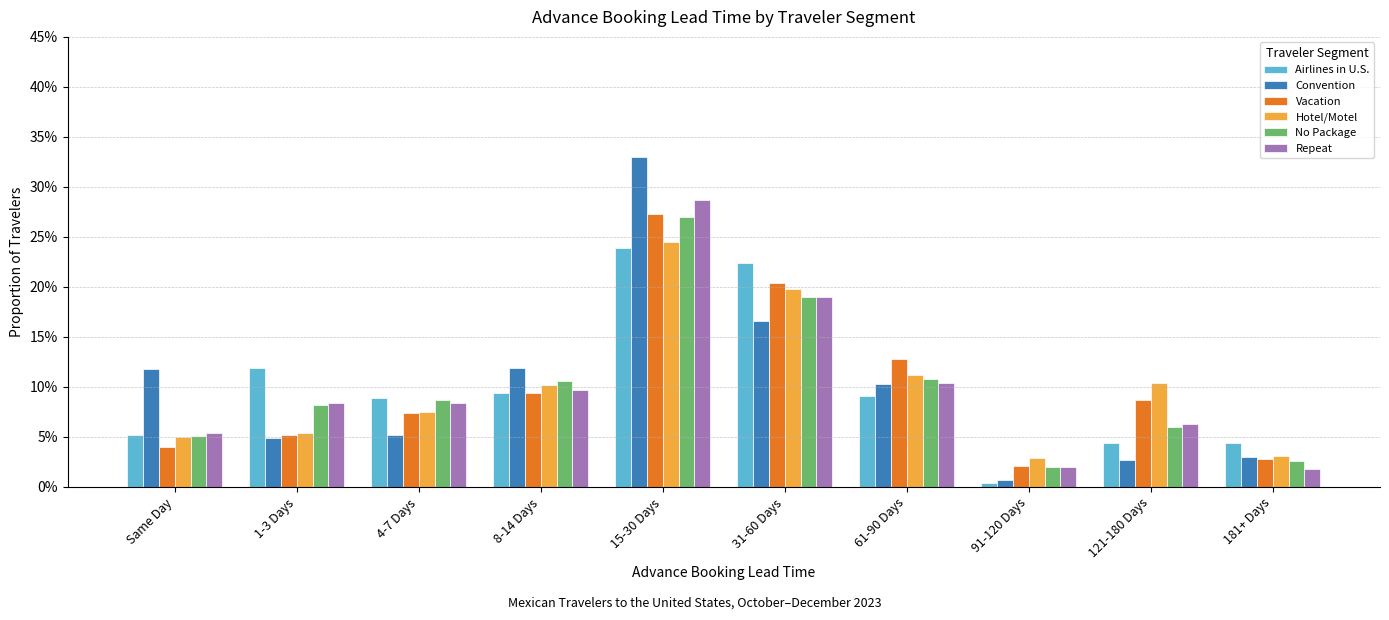

What is the label of the 1st bar from the right?

181+ Days